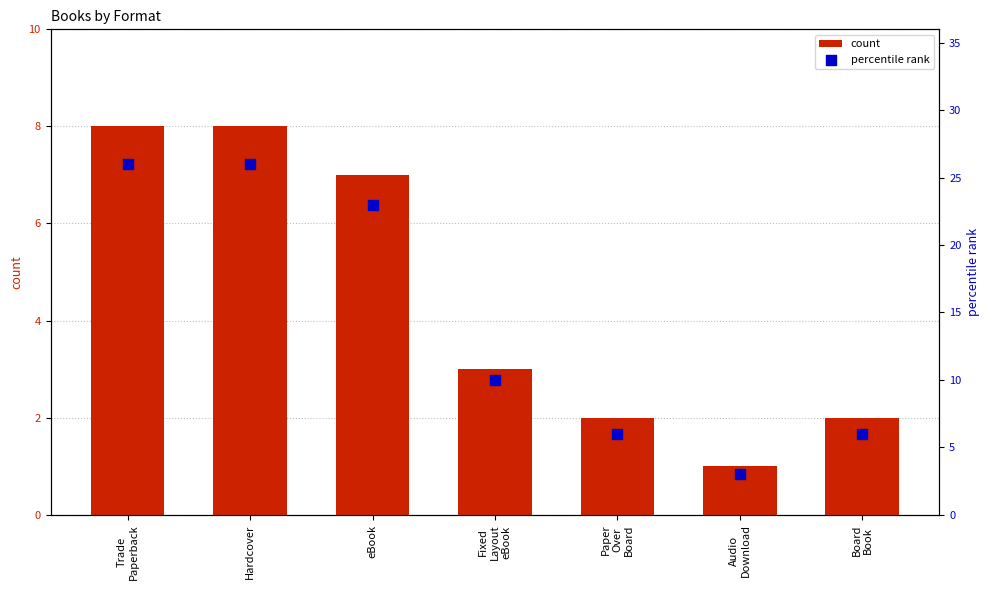

Which series has the largest total across all categories?

percentile rank